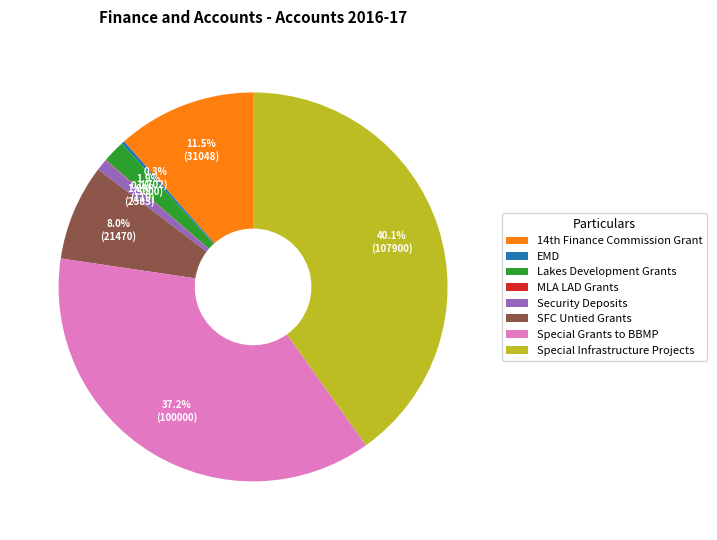

How much of the chart is everything except Lakes Development Grants?

98.1%